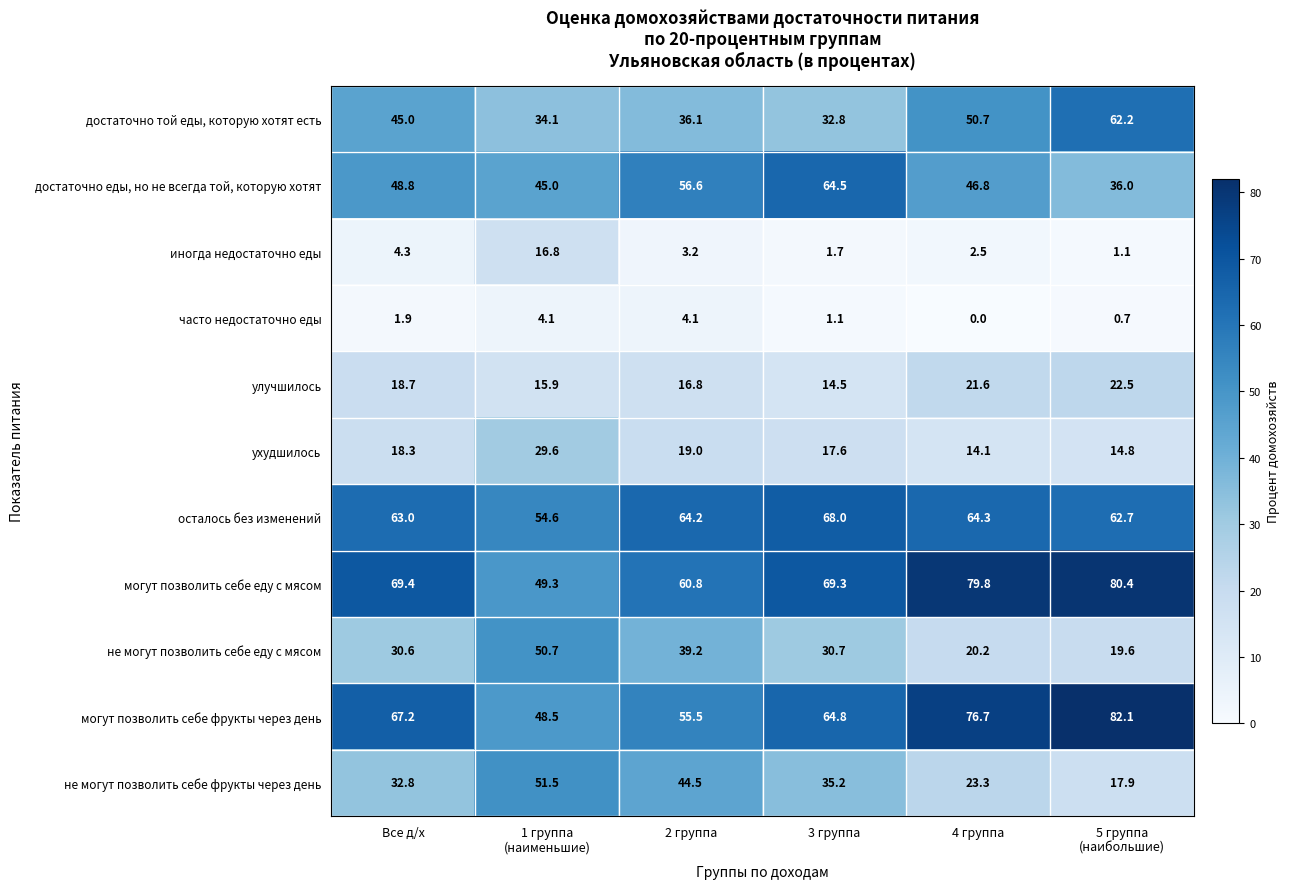

At how many categories does at least one series exceed 2?

6